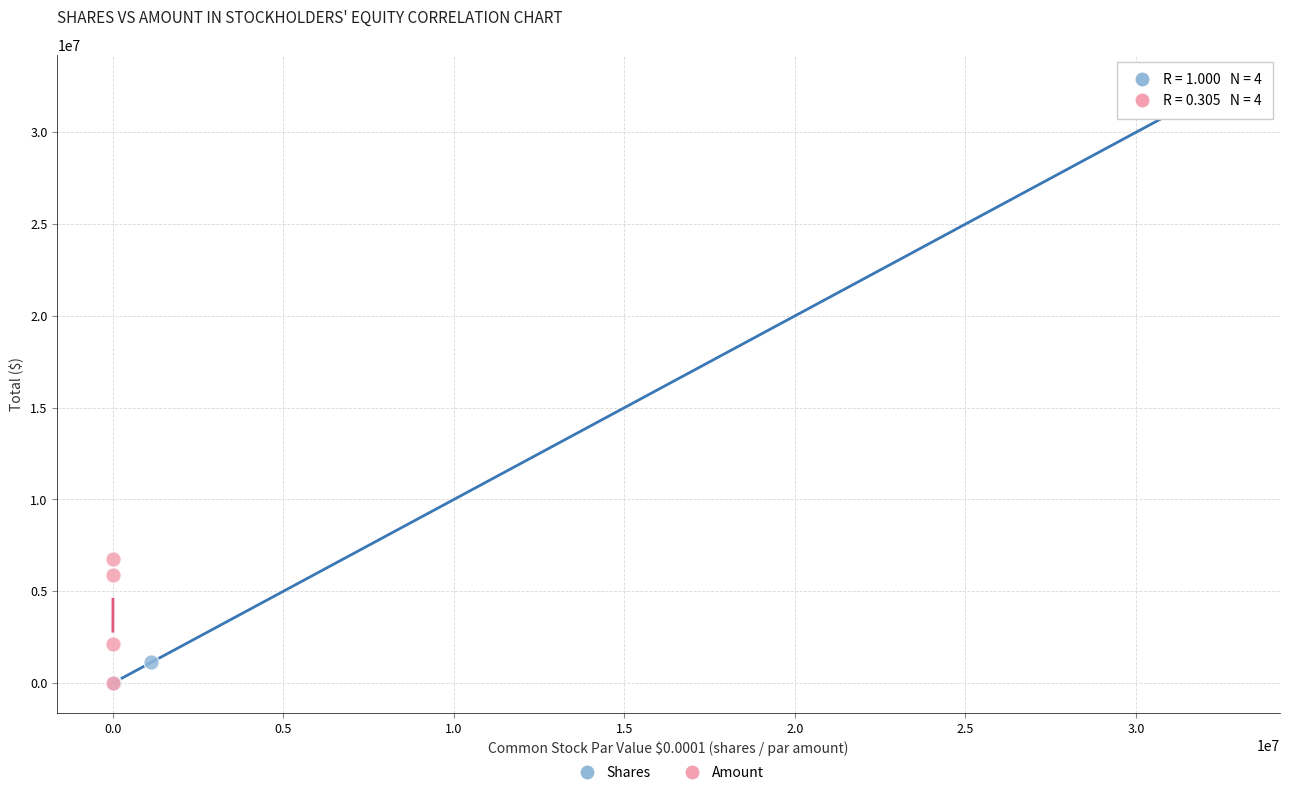

Which series reaches the maximum Y coordinate?

Shares